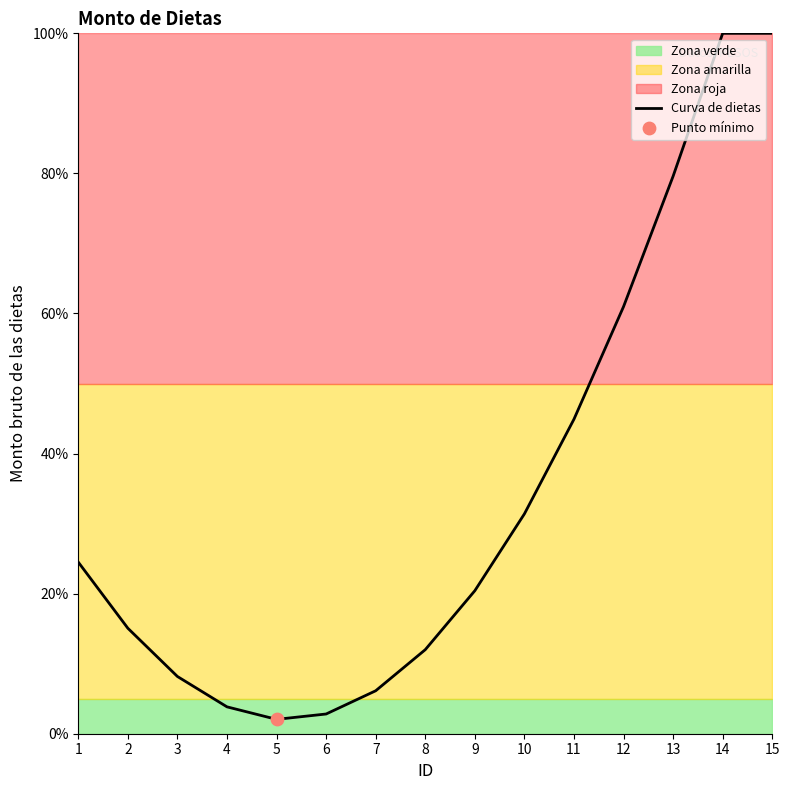

What is the change in value from 3 to 7?

-2.0